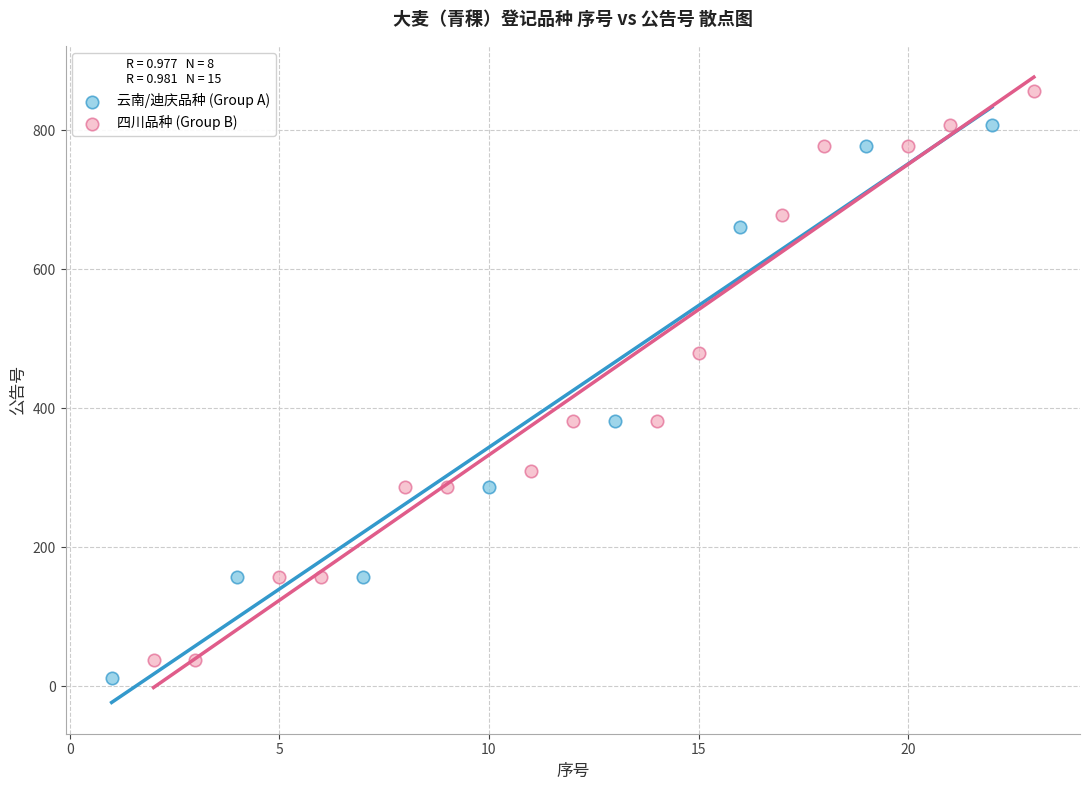

Which series reaches the maximum Y coordinate?

四川品种 (Group B)